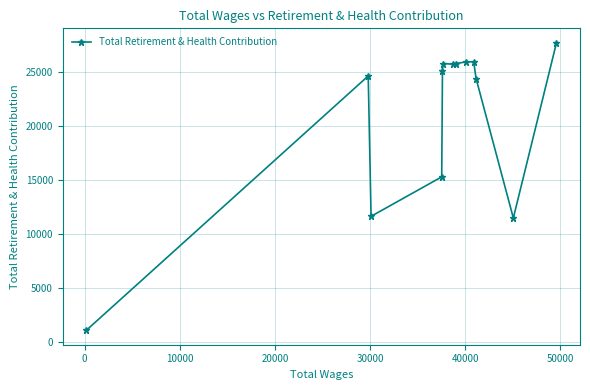

What is the difference between the second highest and second lowest values?

14506